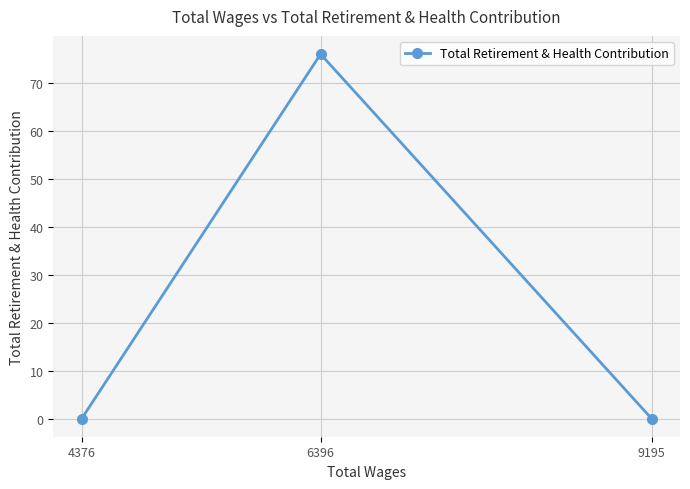

What is the difference between the maximum and minimum values?

76